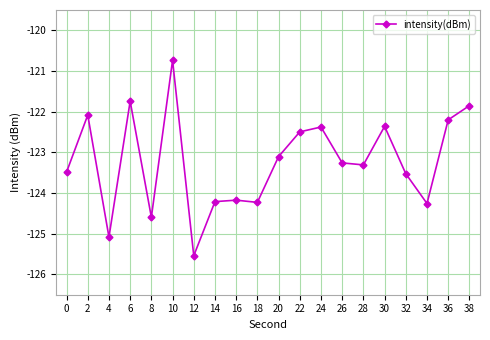

What is the sum of the values at 0 and 10?

-244.2